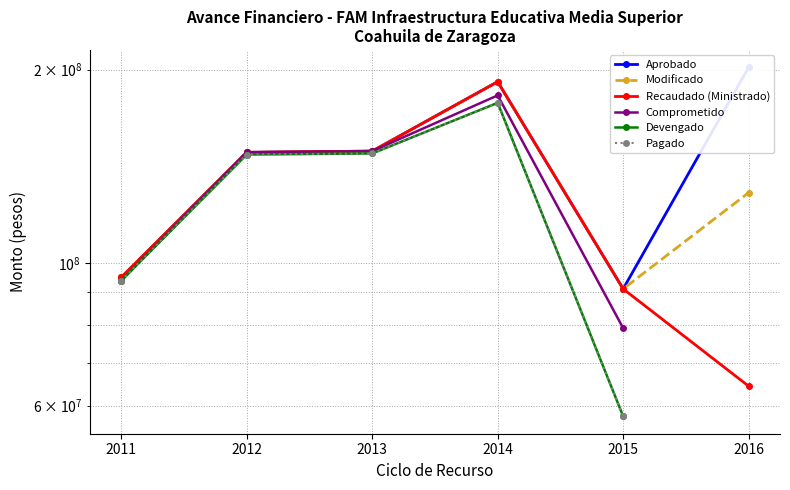

Which series has the widest spread of values?

Recaudado (Ministrado)